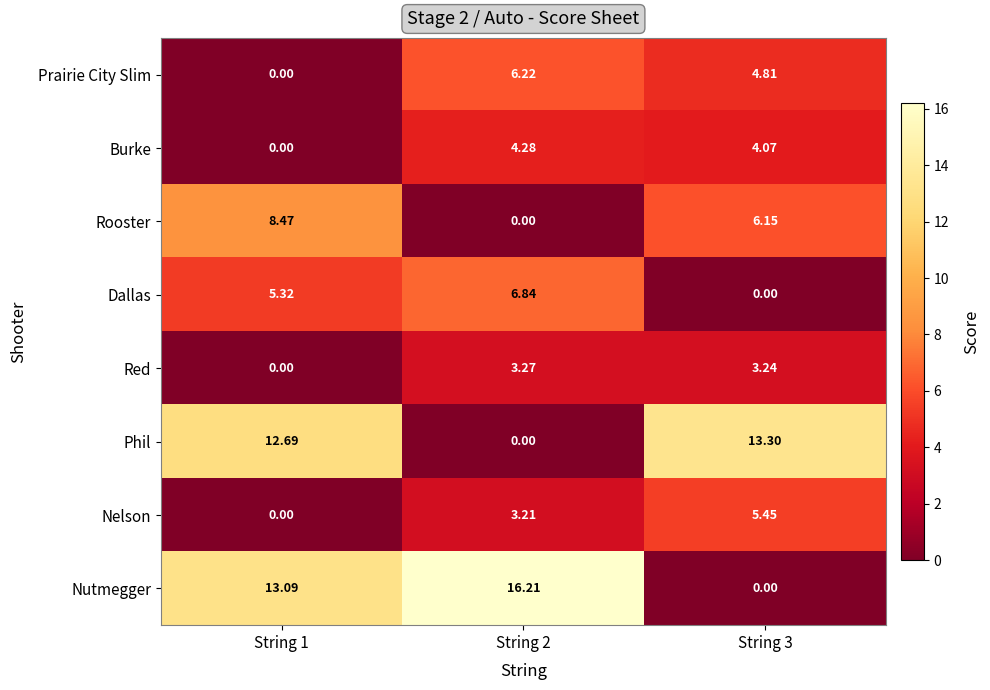

List the series in order of their peak value, highest first.

Nutmegger, Phil, Rooster, Dallas, Prairie City Slim, Nelson, Burke, Red